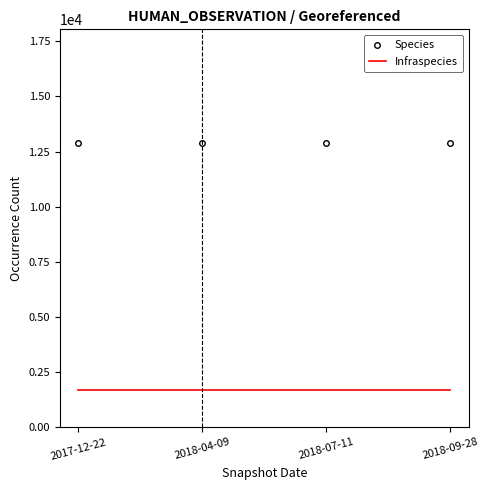

What is the minimum value shown in the chart?

1685